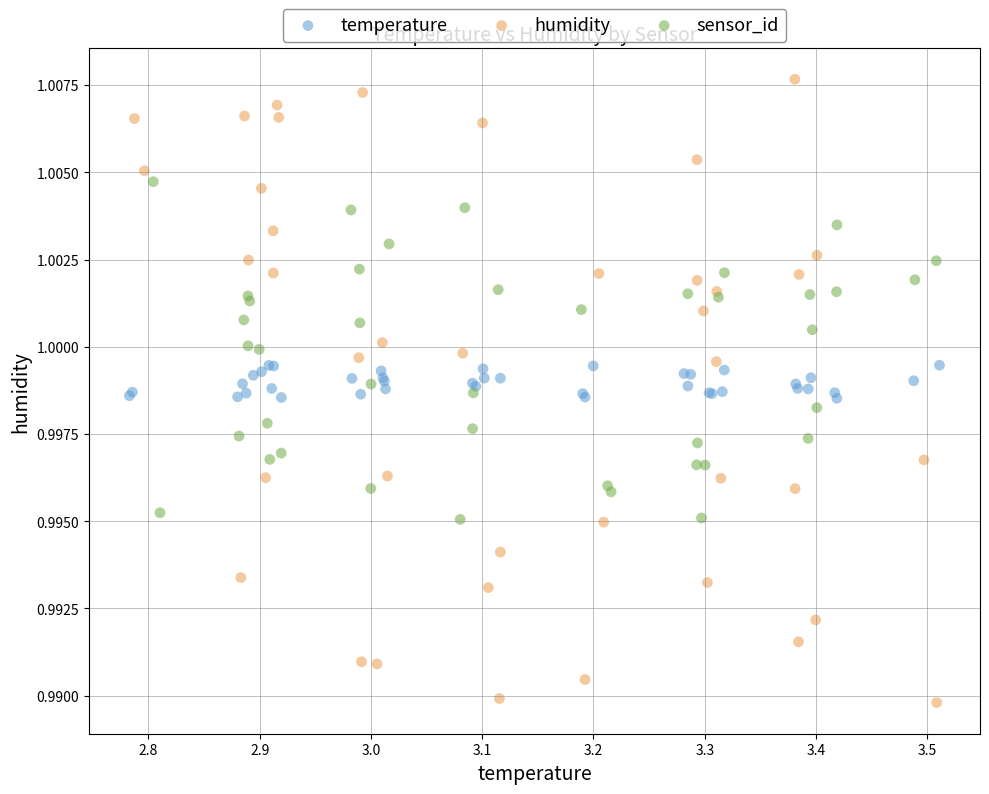

Which series reaches the maximum Y coordinate?

humidity